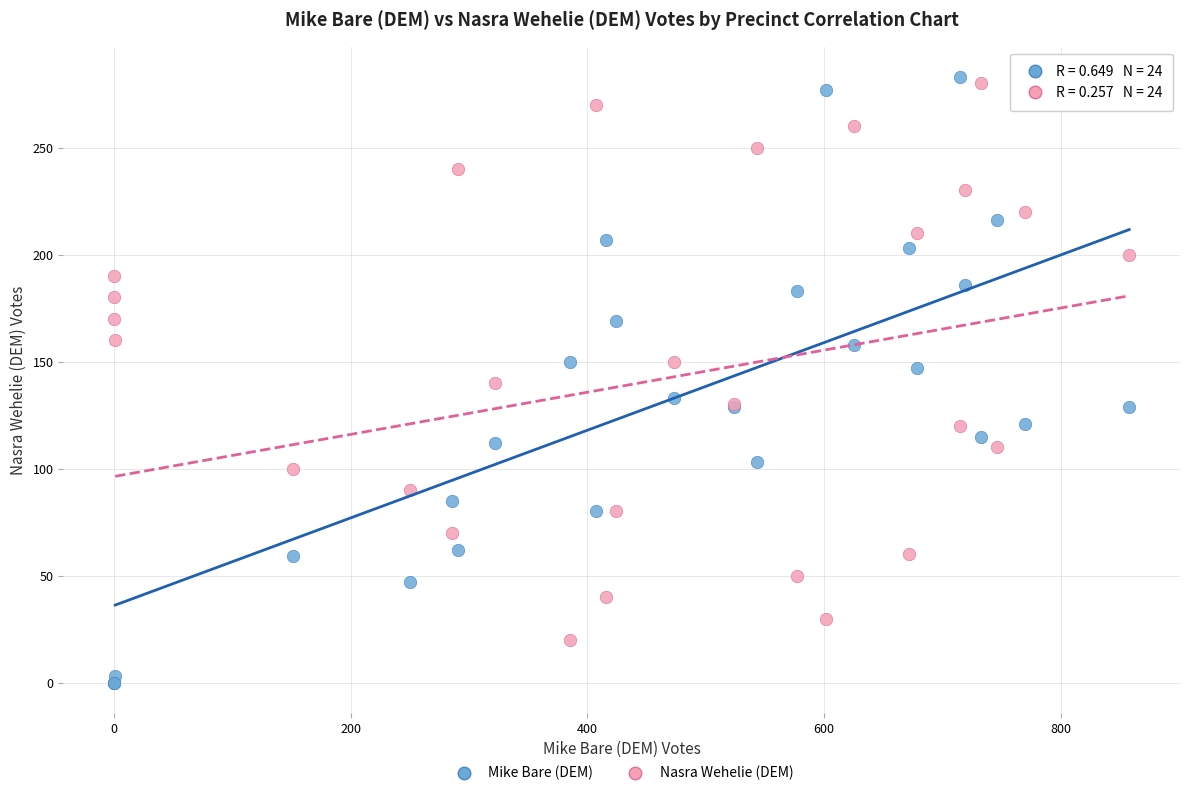

Which series reaches the maximum Y coordinate?

Mike Bare (DEM)